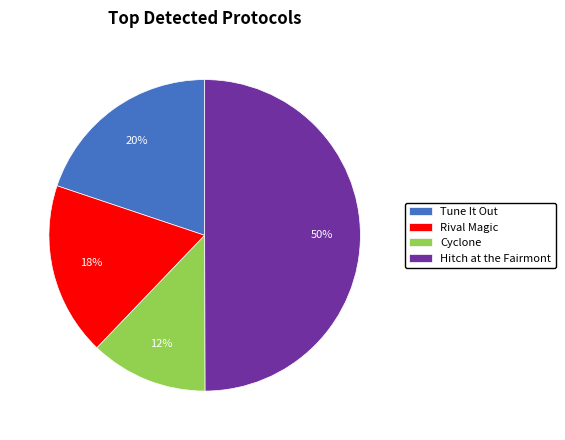

Which category has the smallest portion of the pie?

Cyclone